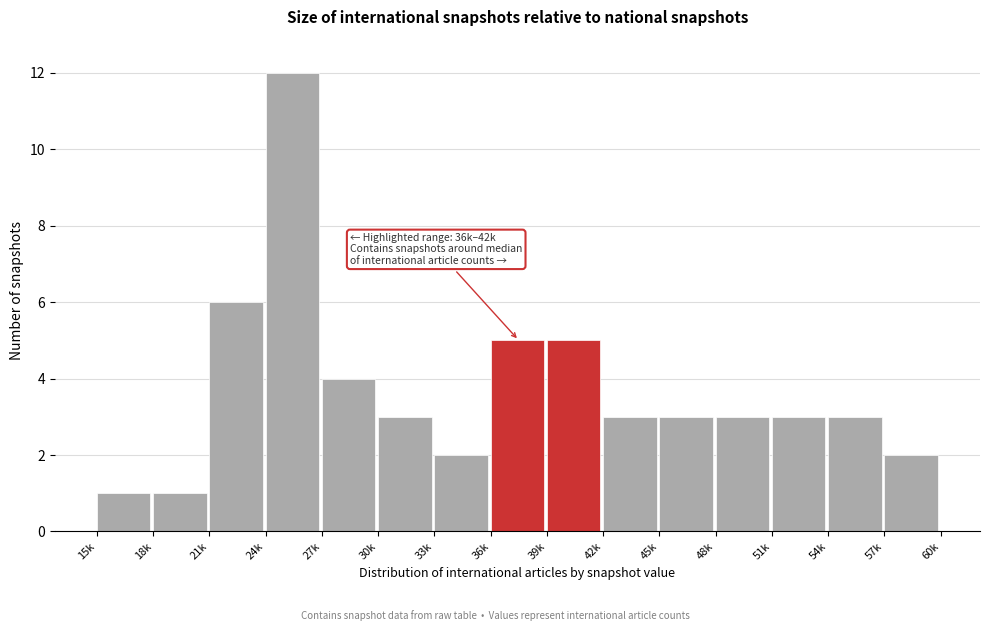

Reading left to right, list all the values displayed in this chart.

15k=1	18k=1	21k=6	24k=12	27k=4	30k=3	33k=2	36k=5	39k=5	42k=3	45k=3	48k=3	51k=3	54k=3	57k=2